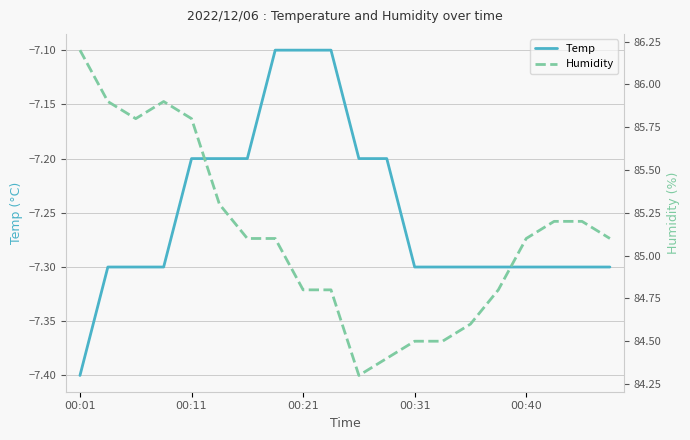

How many categories are shown in the chart?

20